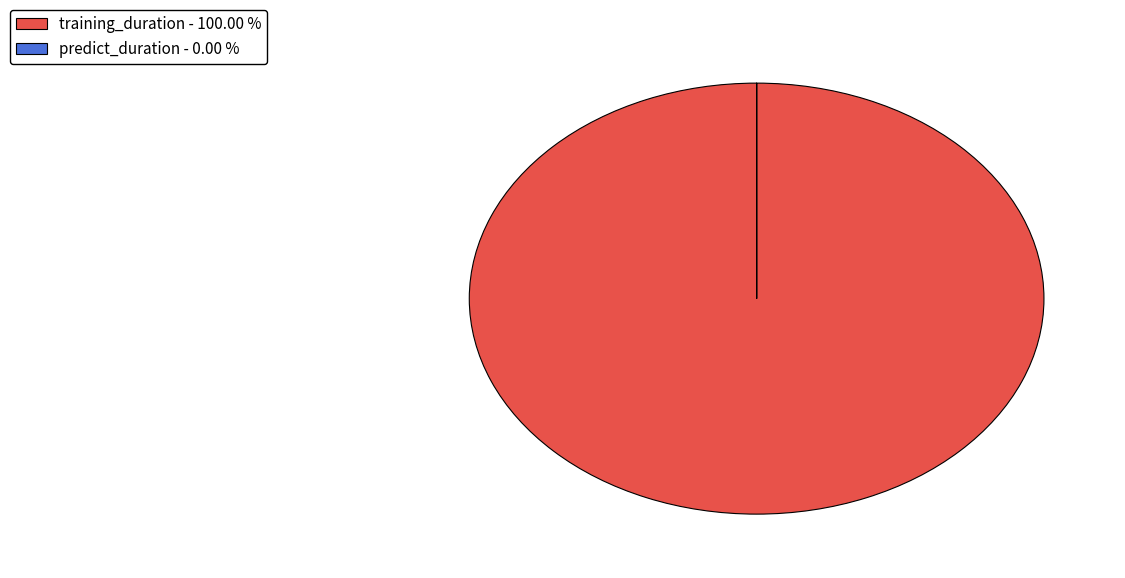

Does any single category account for the majority?

Yes